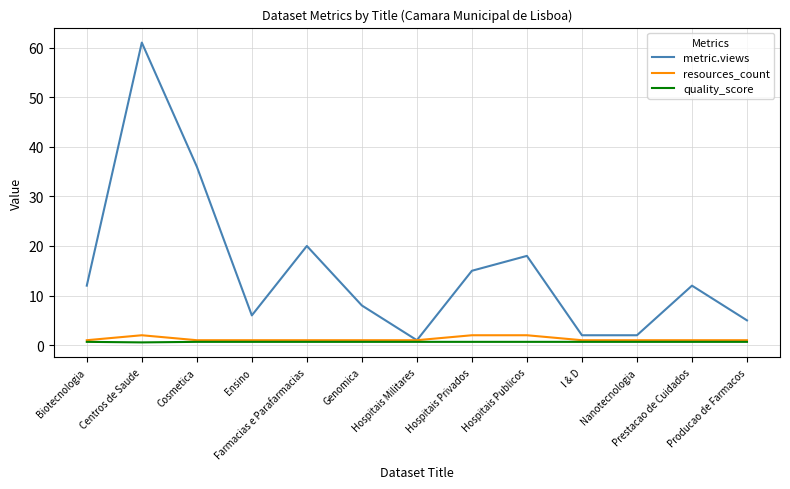

Which series has the largest range (max minus min)?

metric.views